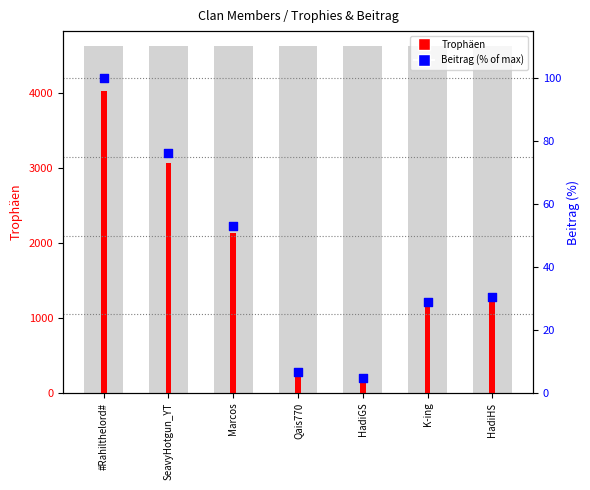

Which series contains the highest Y value?

Trophäen